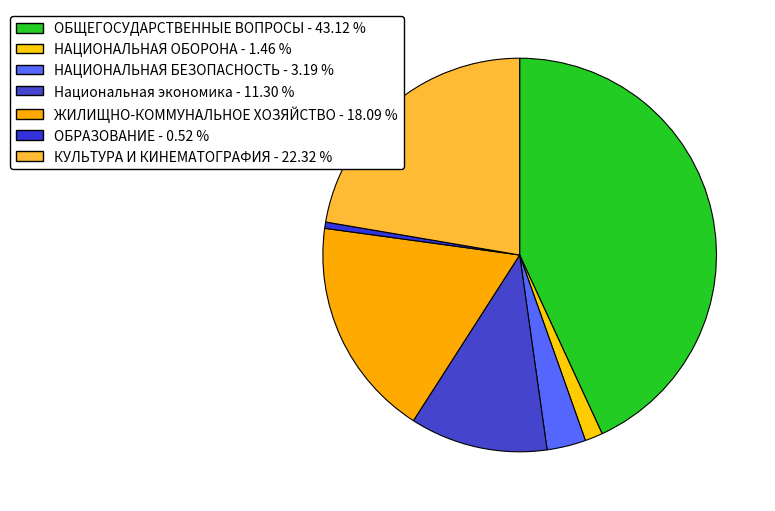

What is the smallest slice in the pie chart?

ОБРАЗОВАНИЕ